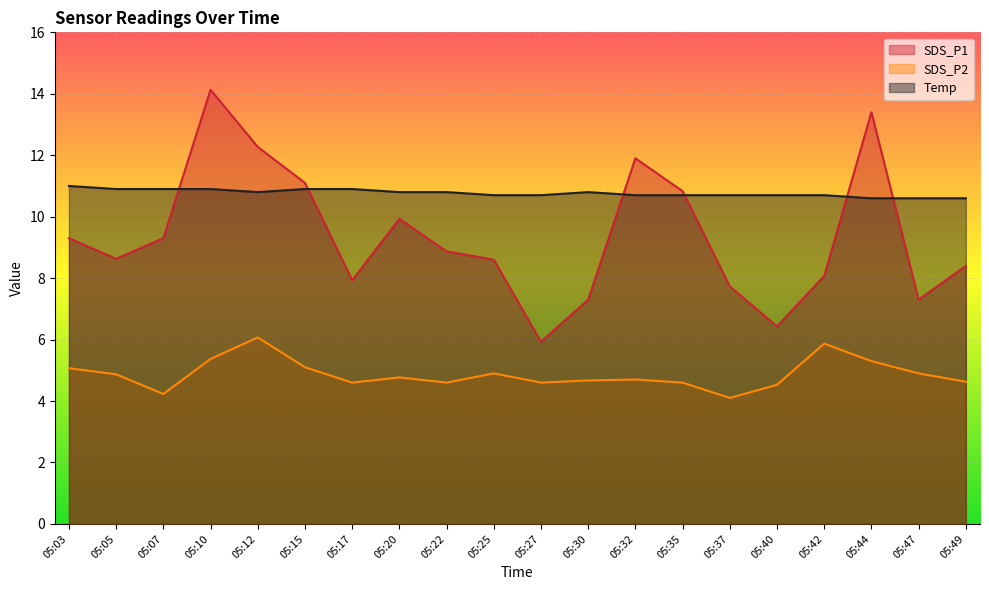

Which series has the largest range (max minus min)?

SDS_P1